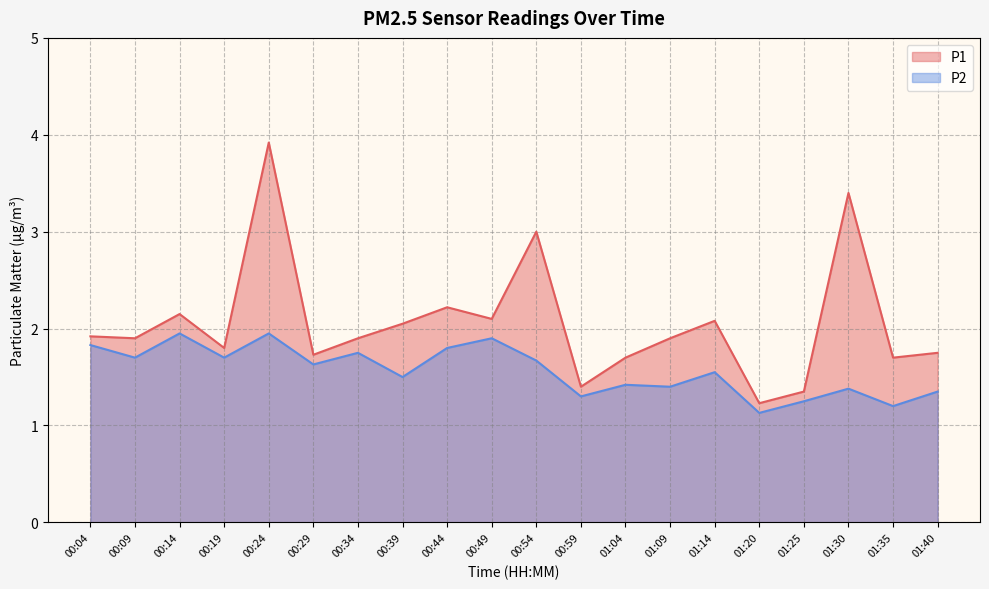

True or false: P2 has more than 0 points higher than both neighbors.

True